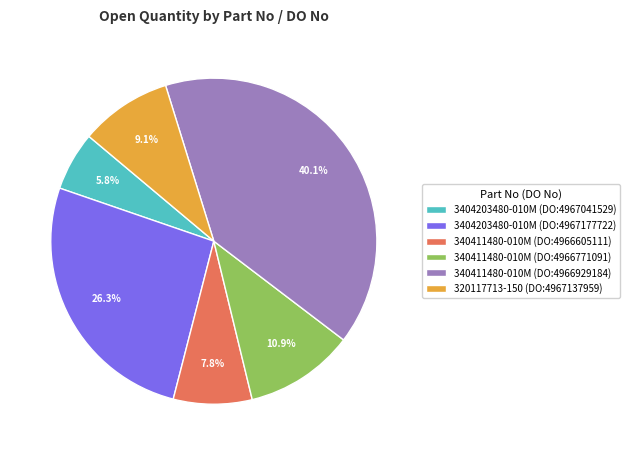

How many segments does this pie chart have?

6